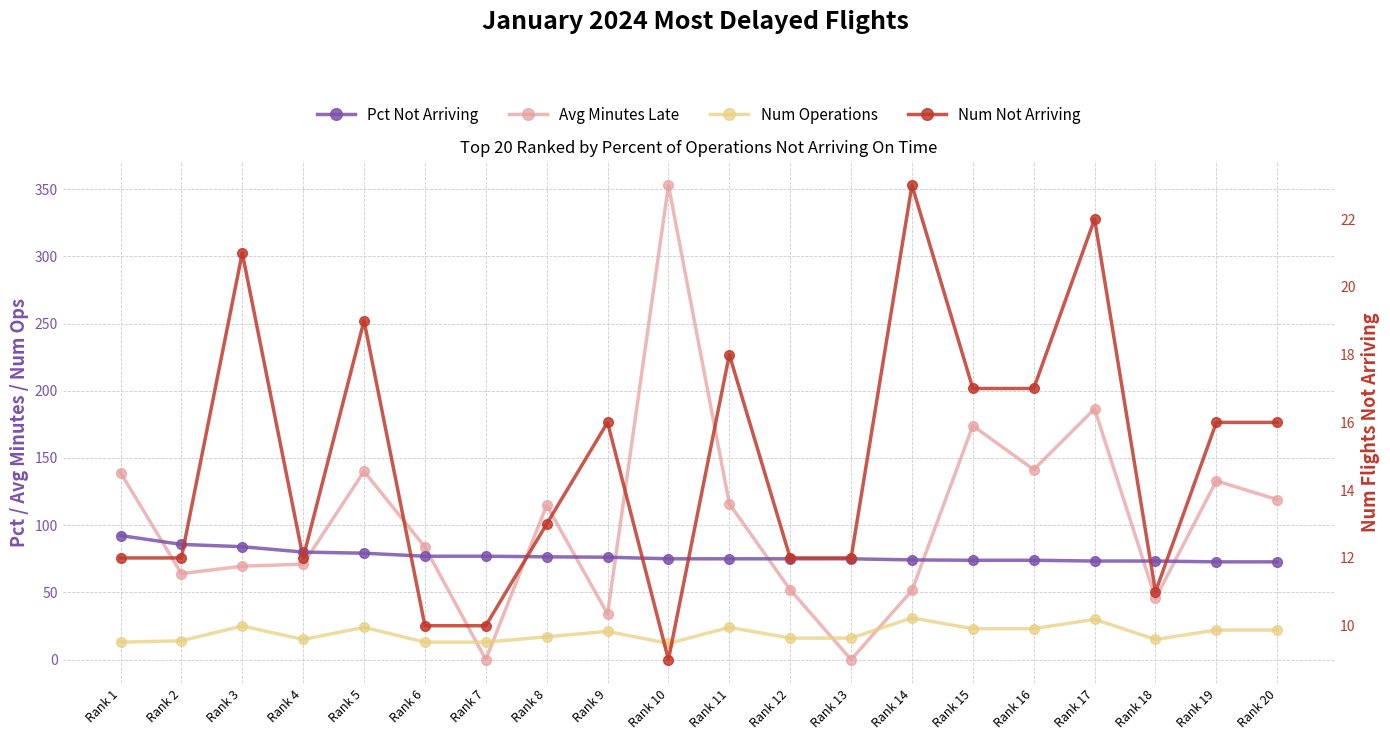

What is the total value across all series at Rank 12?

155.0